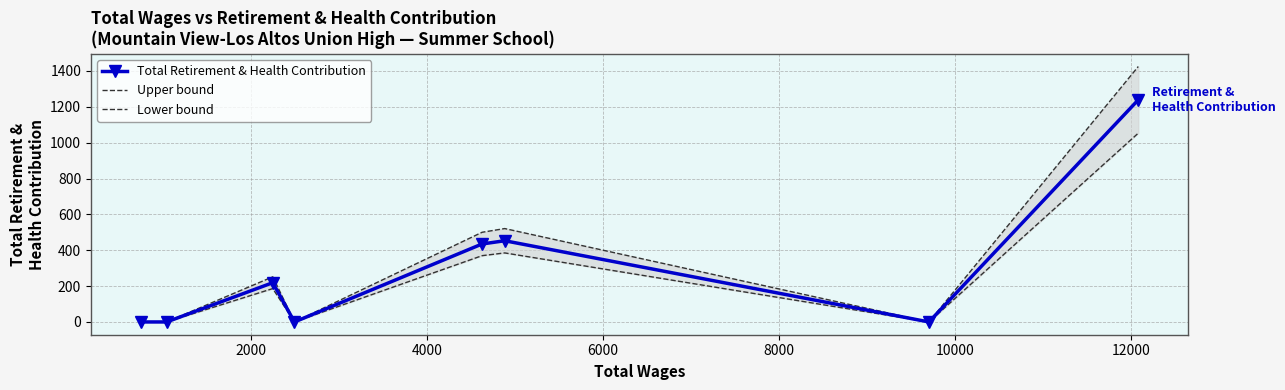

In Total Retirement & Health Contribution, how many points are higher than both neighbors (excluding endpoints)?

2